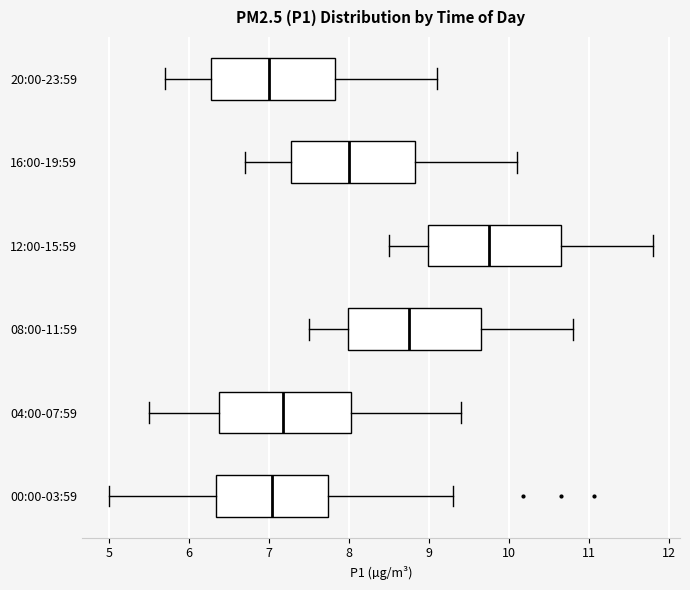

Where does the left whisker of the box for 16:00-19:59 end on the x-axis? The values are not printed on the chart, so give them approximately, as read against the axis.

6.7